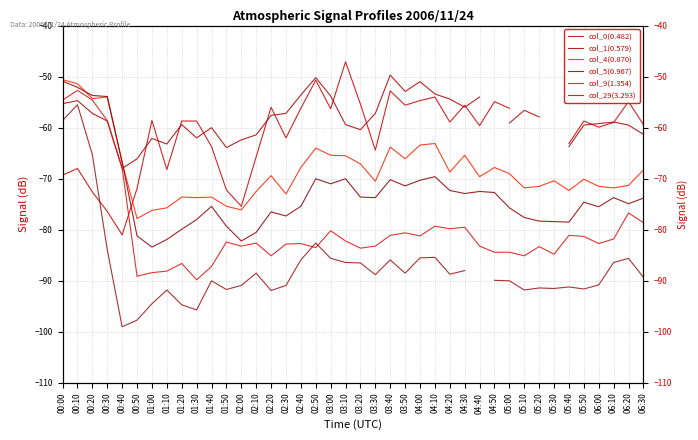

What is the sum of all col_5(0.967) values?

-2919.5